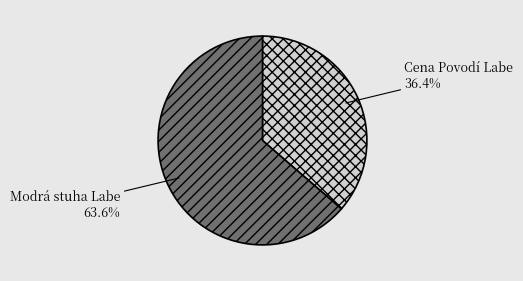

Rank the categories by value from lowest to highest.

Cena Povodí Labe, Modrá stuha Labe